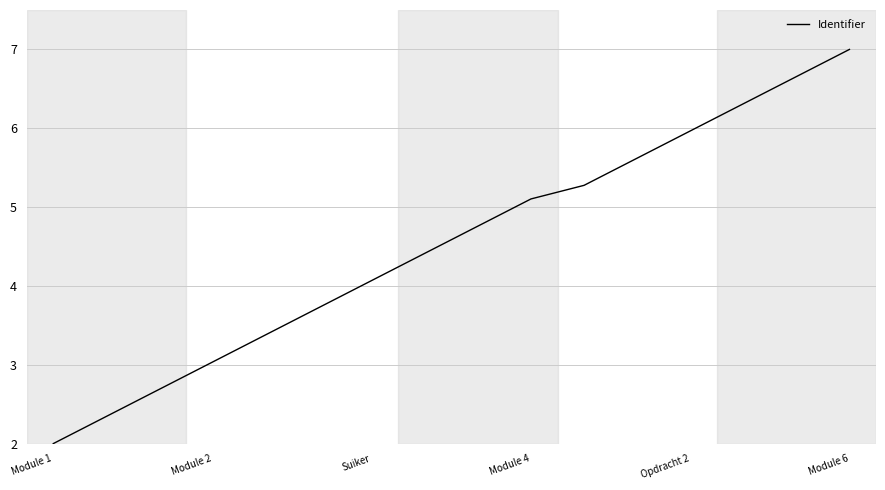

True or false: the data has more than 0 interior local peaks.

False